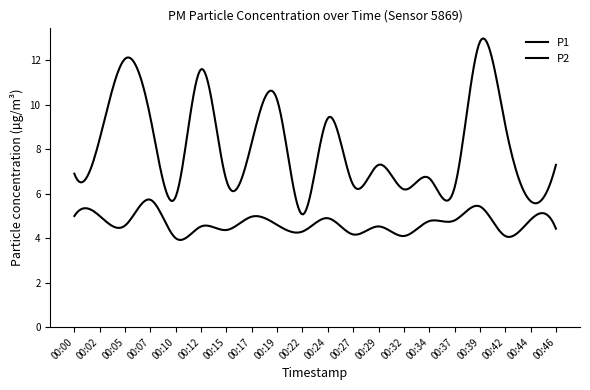

Is this an area chart (filled region under the line)?

No